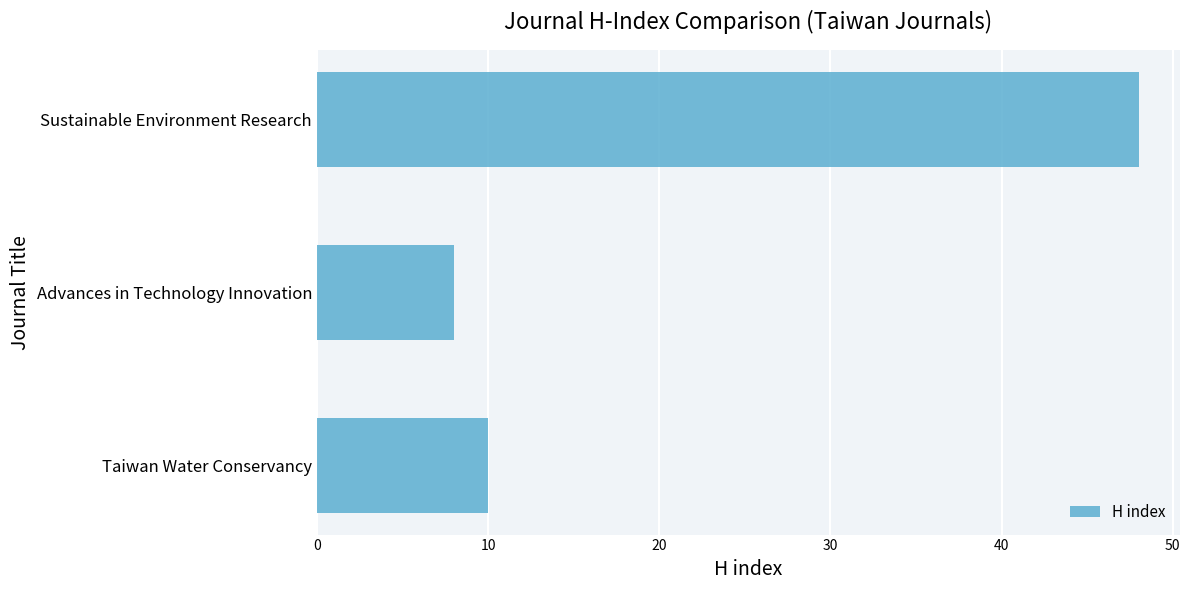

How many bars are there in total?

3